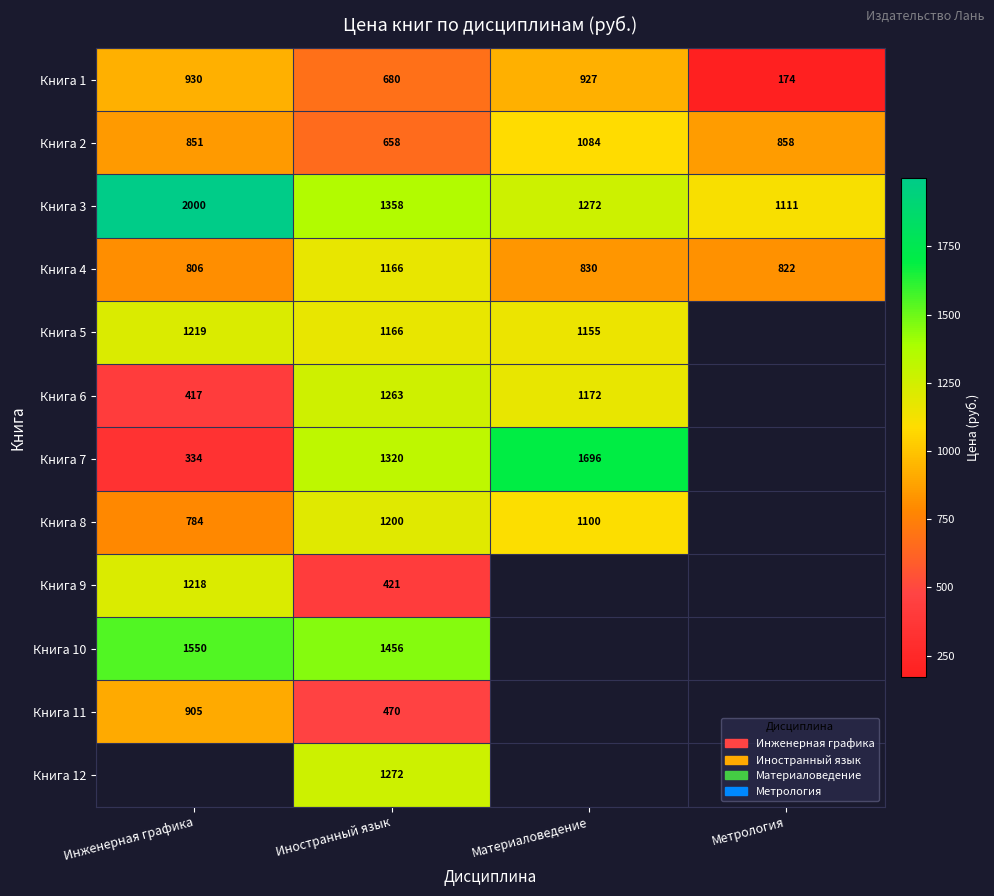

Is the value of Книга 7 at Иностранный язык greater than the value of Книга 8 at Инженерная графика?

Yes